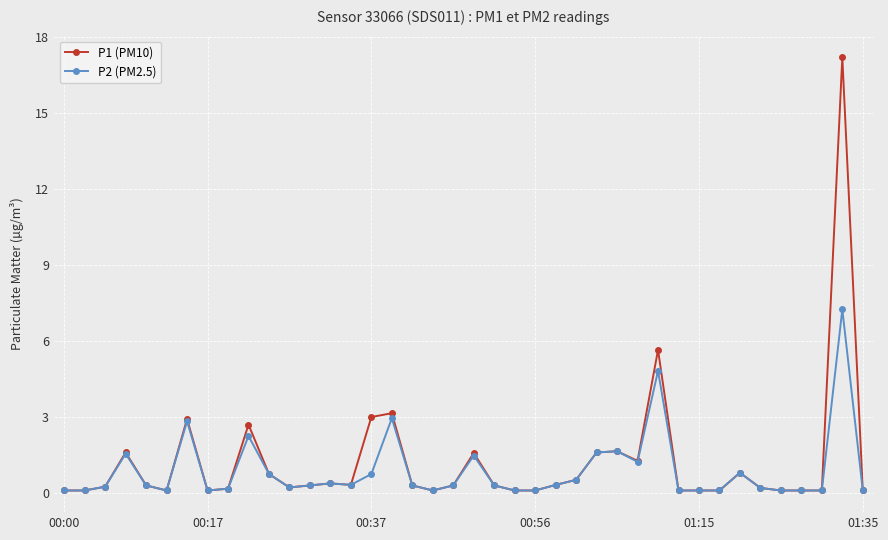

What is the value of the P1 (PM10) point at the 16th from the left?

3.0